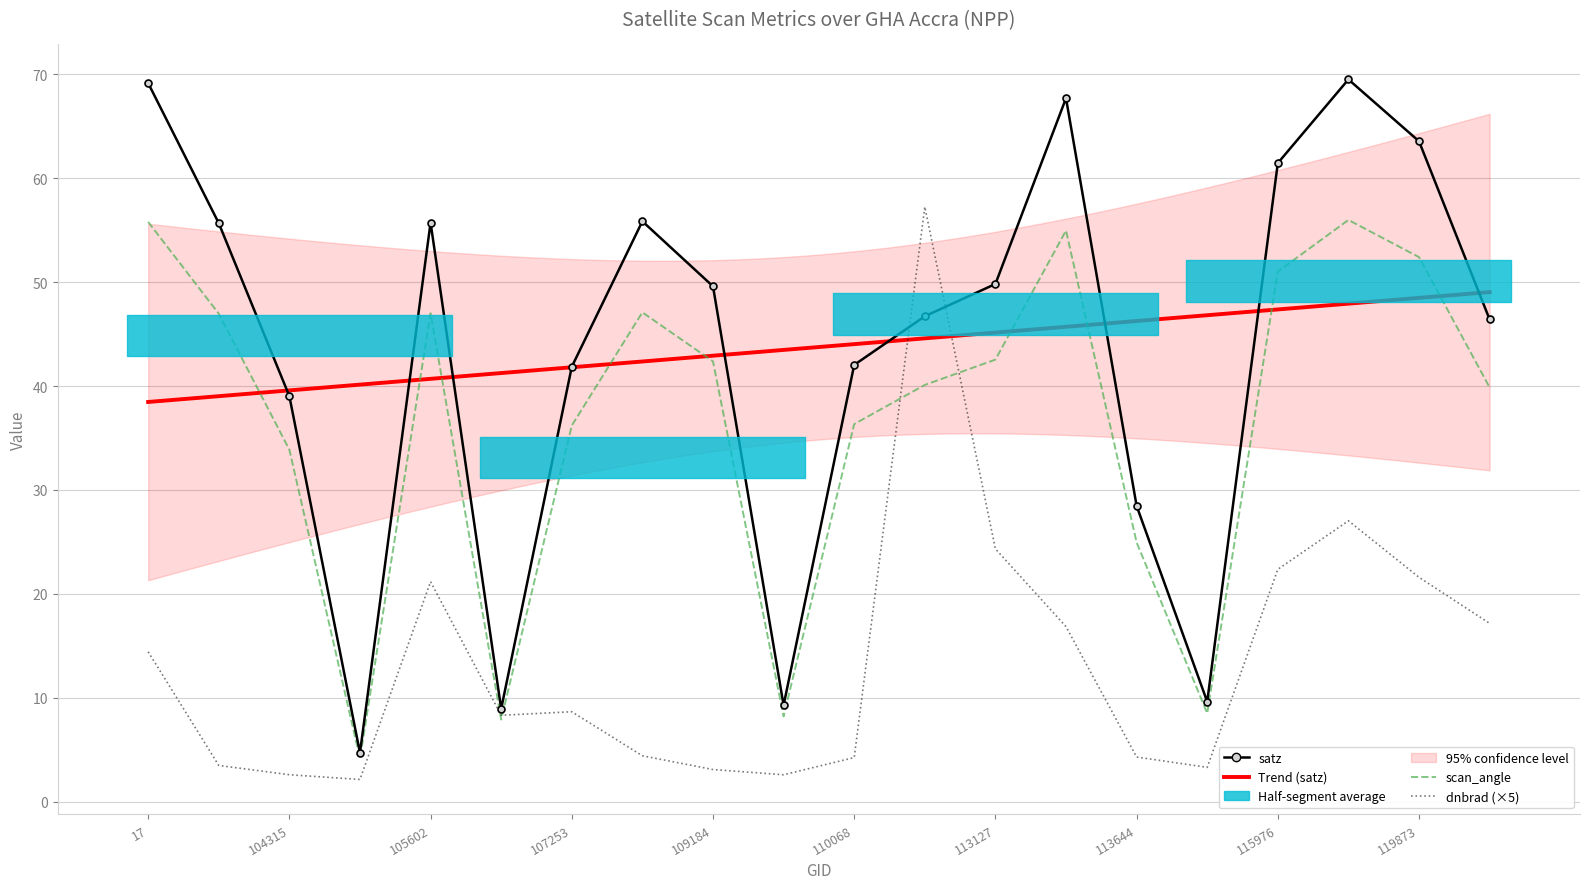

Does the chart have visible grid lines?

Yes